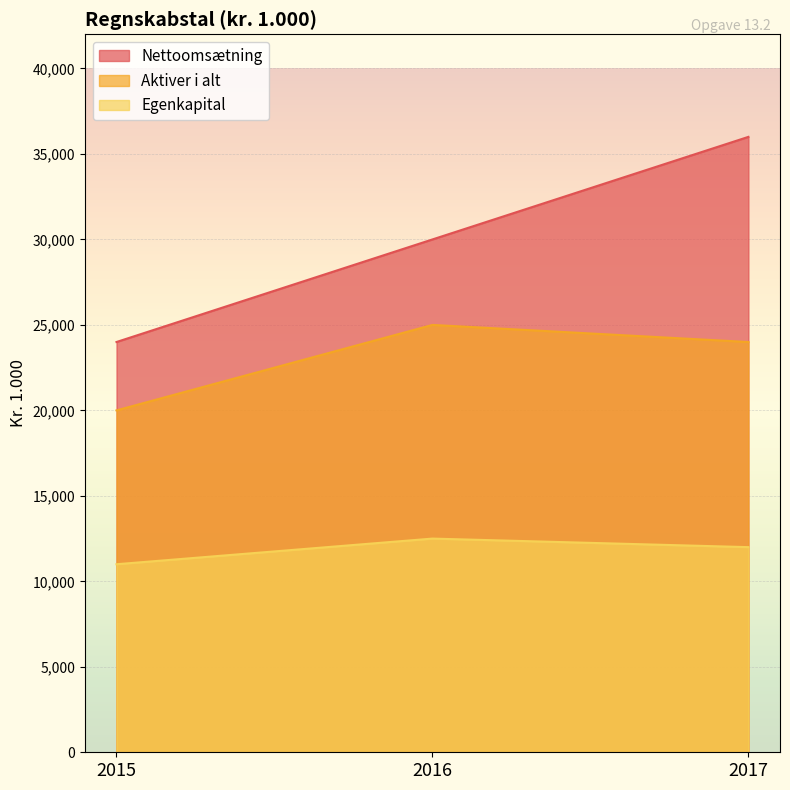

Where is Egenkapital nearest to the value 11750?

2017